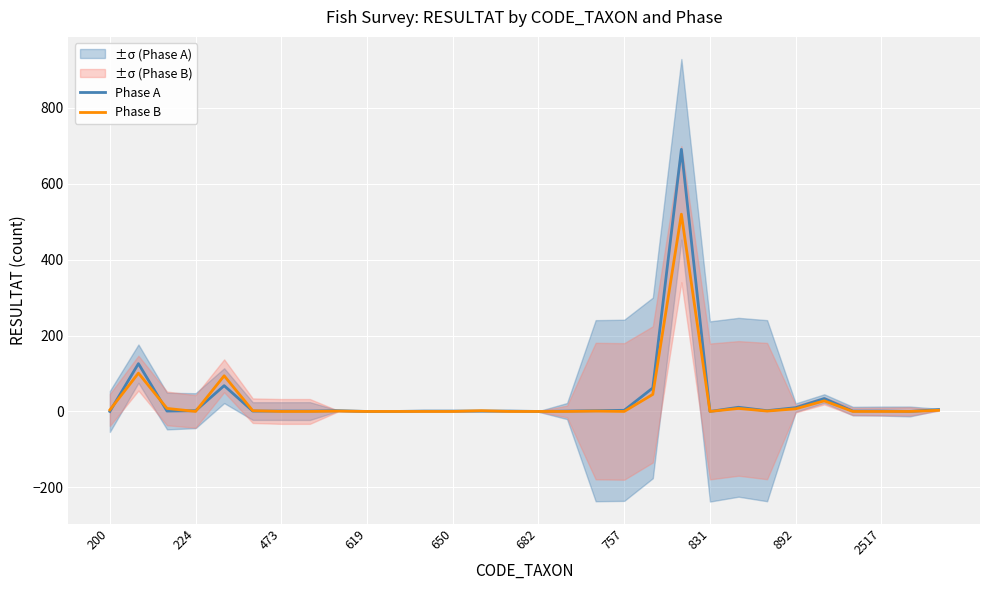

Which series has the largest range (max minus min)?

Phase A